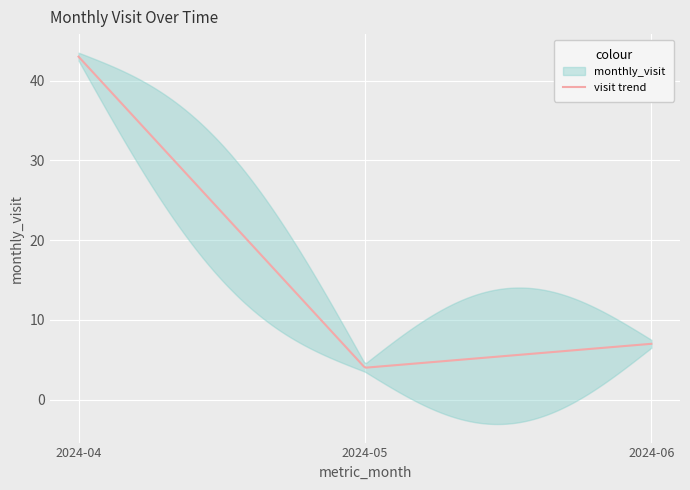

Reading right to left, list all the values displayed in this chart.

2024-06=7	2024-05=4	2024-04=43